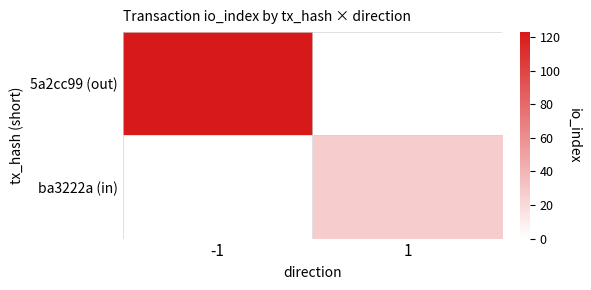

Reading right to left, list all the values displayed in this chart.

5a2cc99 (out): 1=0	-1=123
ba3222a (in): 1=27	-1=0